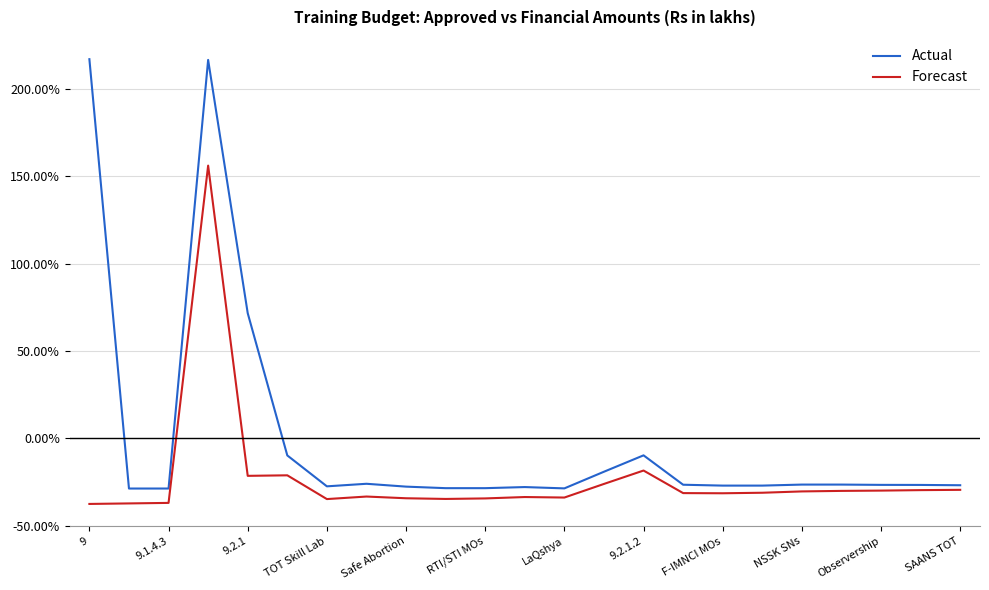

Which series has the largest total across all categories?

Actual